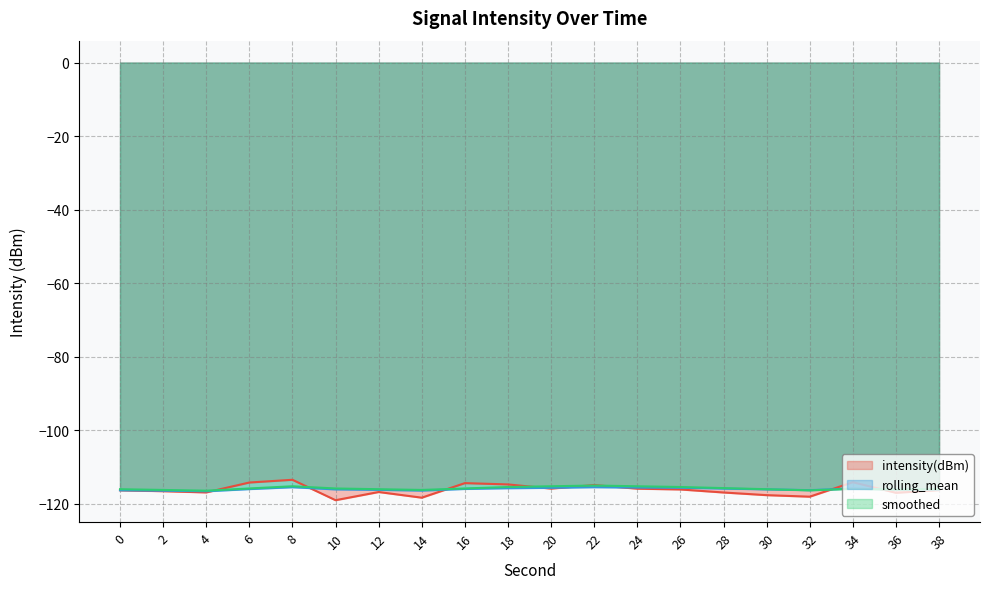

Between 14 and 24, which is larger?

24